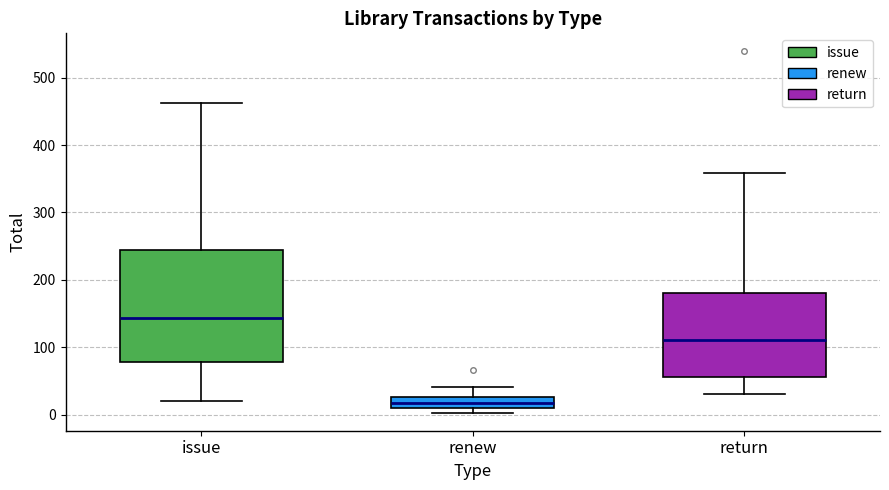

Which box's median line is the highest?

issue